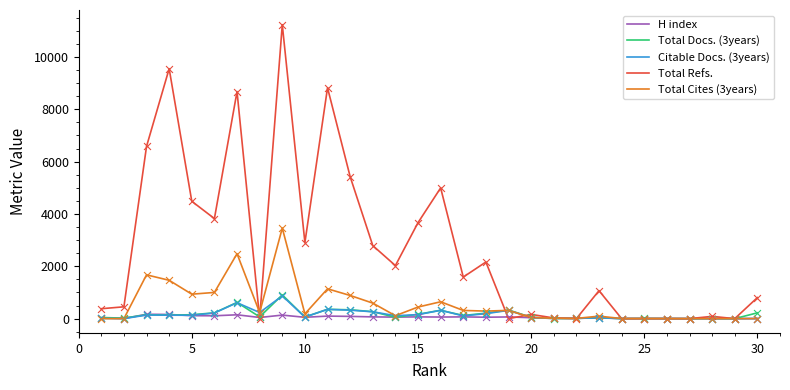

Which series has the largest total across all categories?

Total Refs.